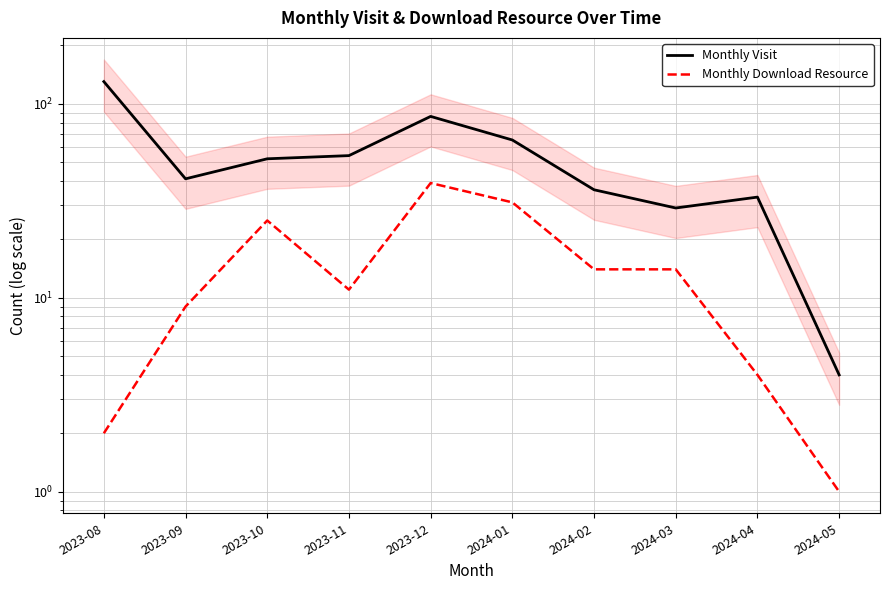

What position from the left is 2023-11?

4